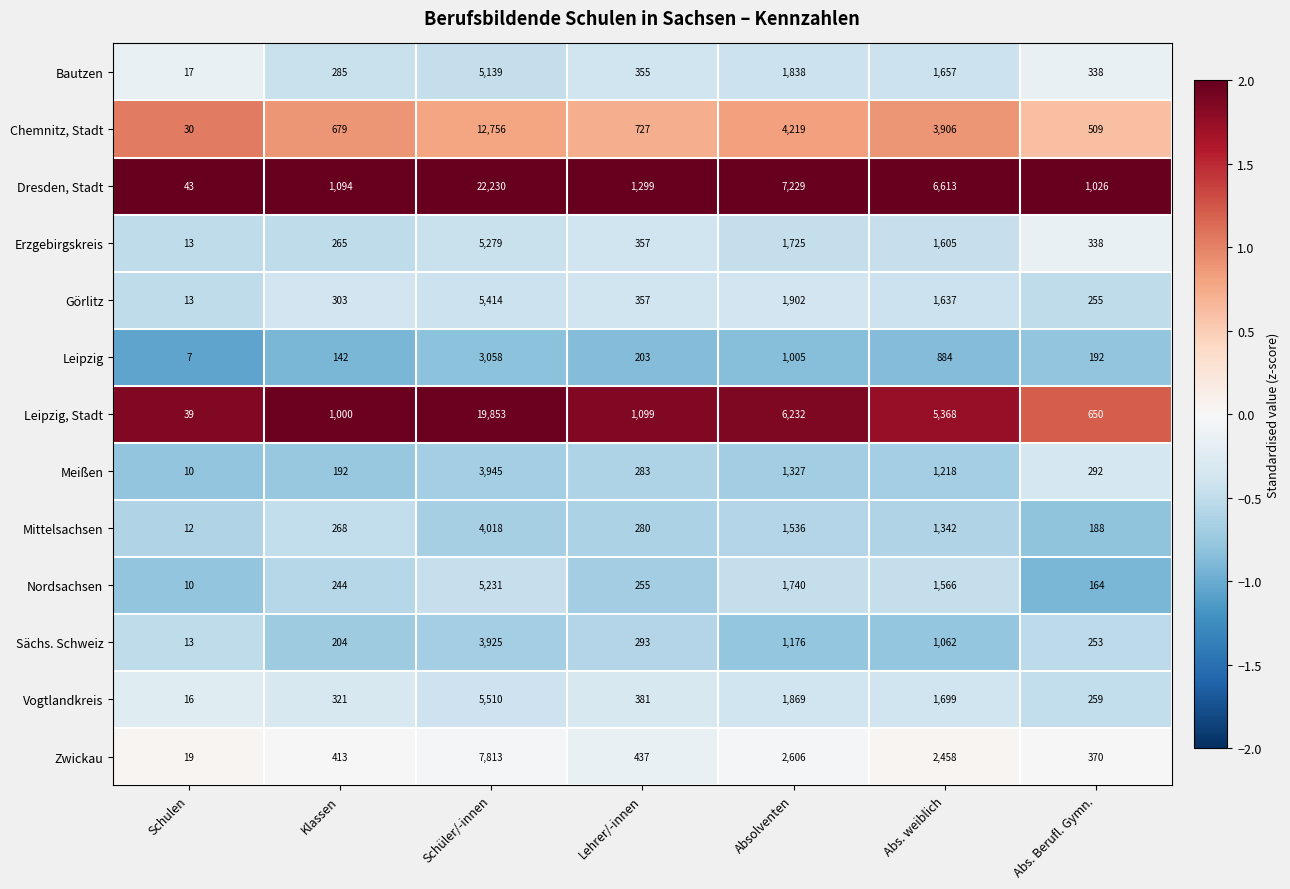

Is it true that Dresden, Stadt equals 7229 at Absolventen?

True